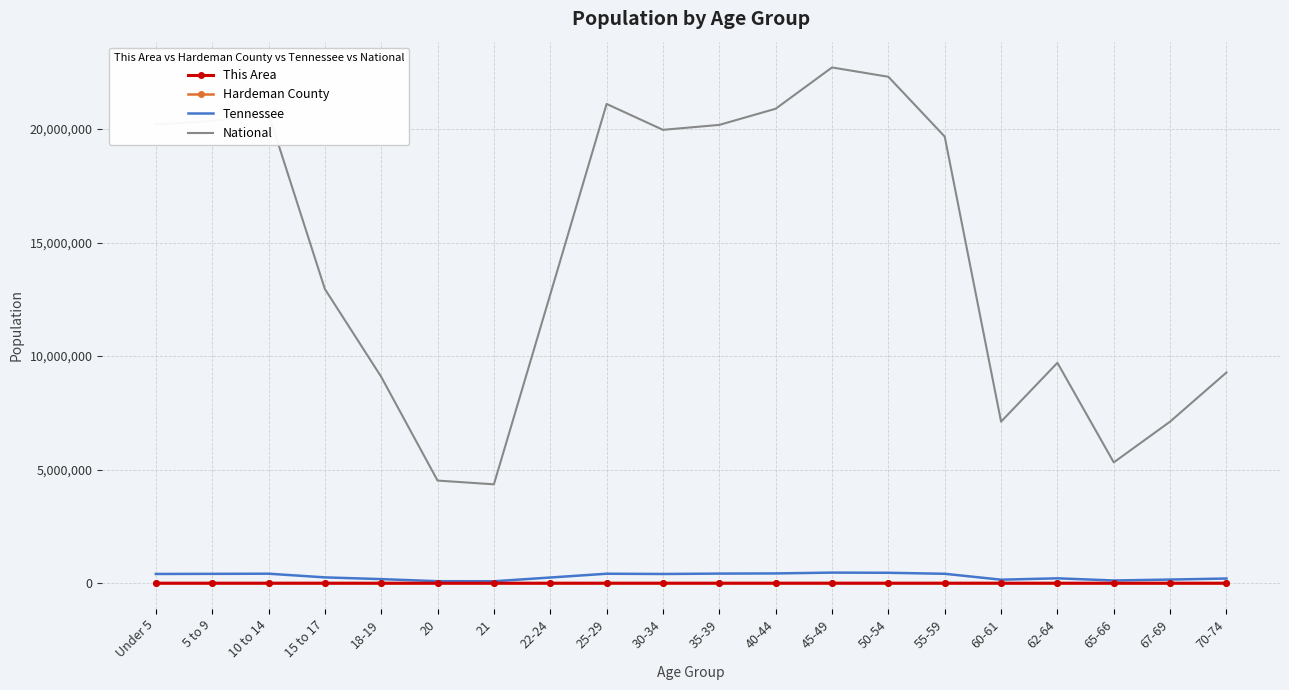

True or false: This Area and National intersect in this chart.

False